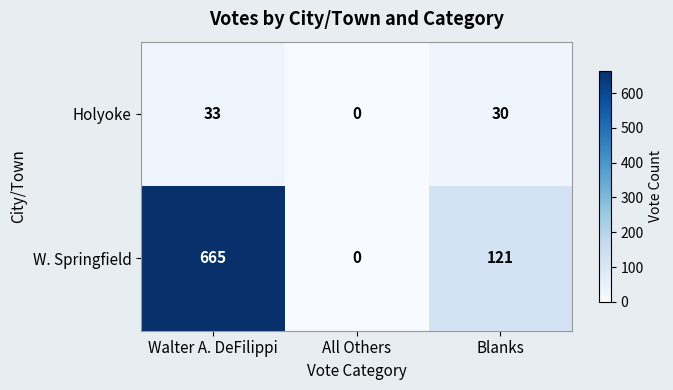

Where does the Holyoke series first go above 30?

Walter A. DeFilippi